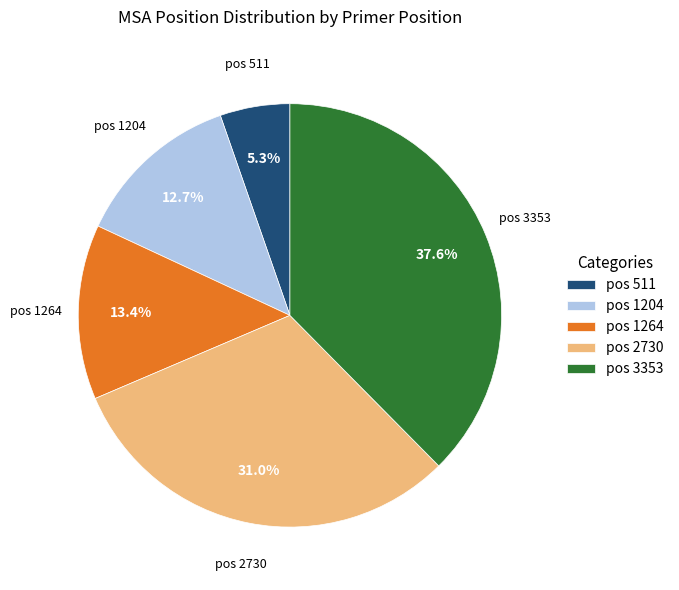

Is there any slice that represents more than half of the pie?

No